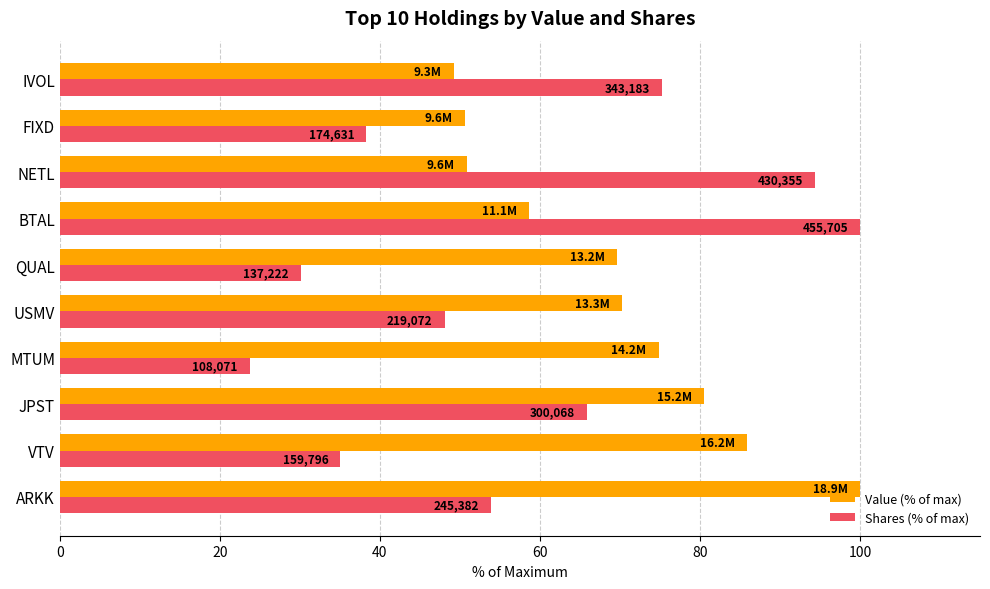

What is the value of the Value (% of max) bar at the 7th from the left?

58.6